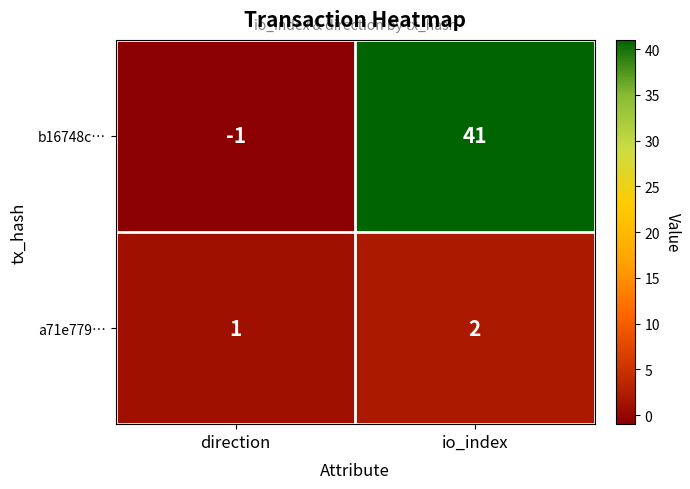

What value does the b16748c… series have at io_index?

41